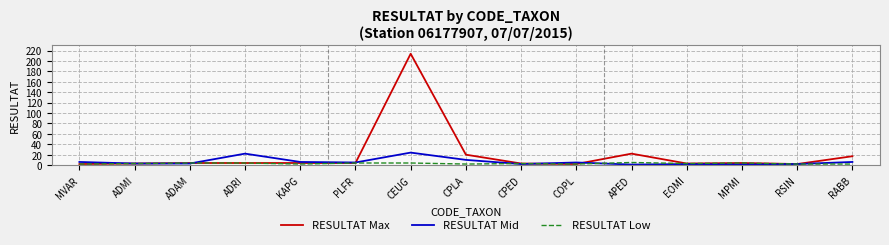

Is it true that RESULTAT Mid equals 38 at ADRI?

False